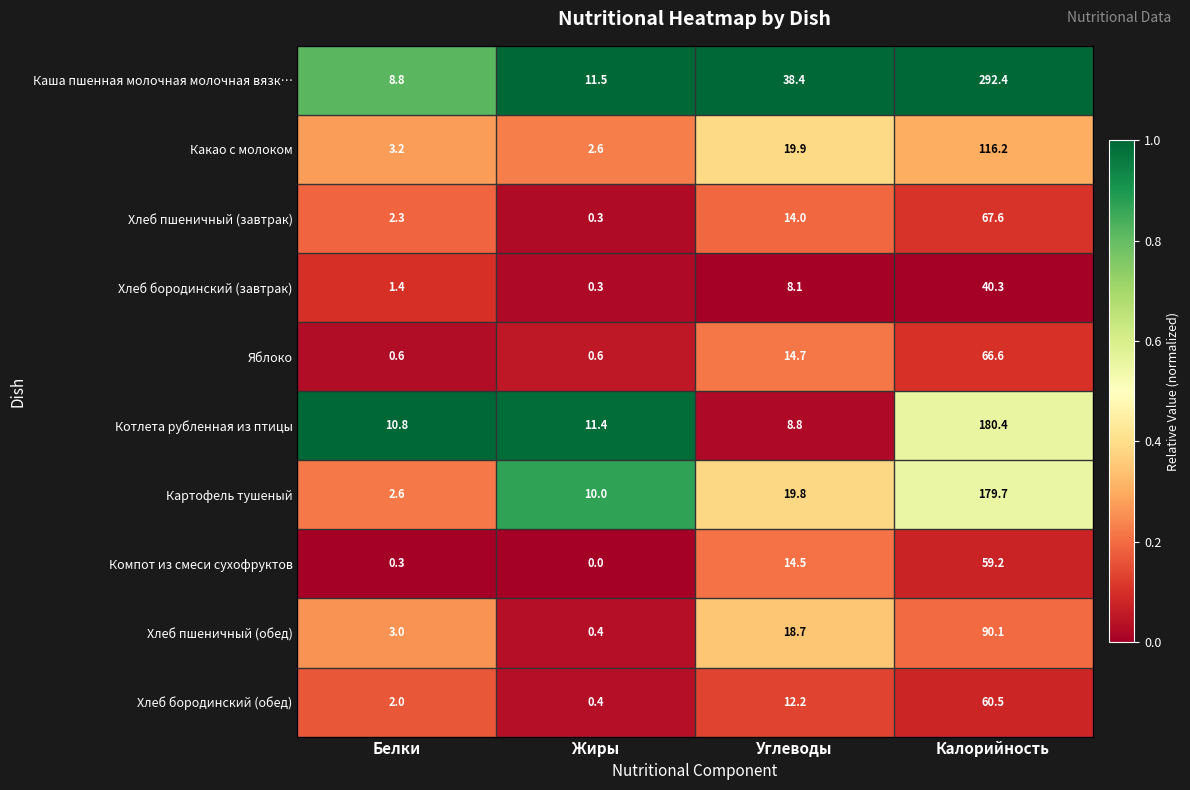

Which series has the largest range (max minus min)?

Каша пшенная молочная молочная вязк…